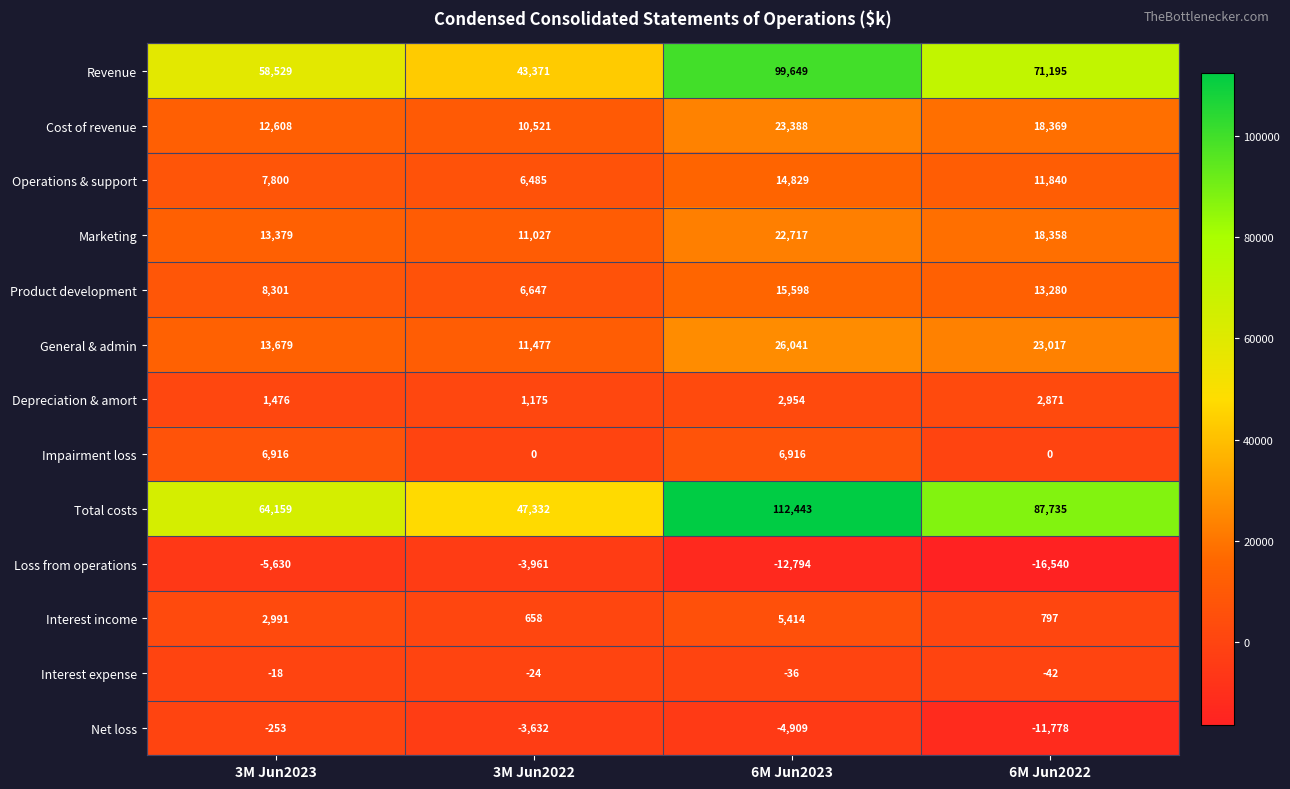

What is the spread (max minus min) of values at 3M Jun2023?

69789